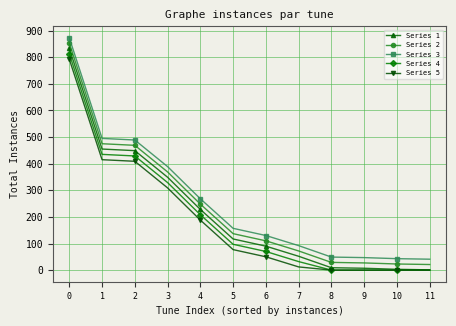

What are all the series names shown in the legend?

Series 1, Series 2, Series 3, Series 4, Series 5